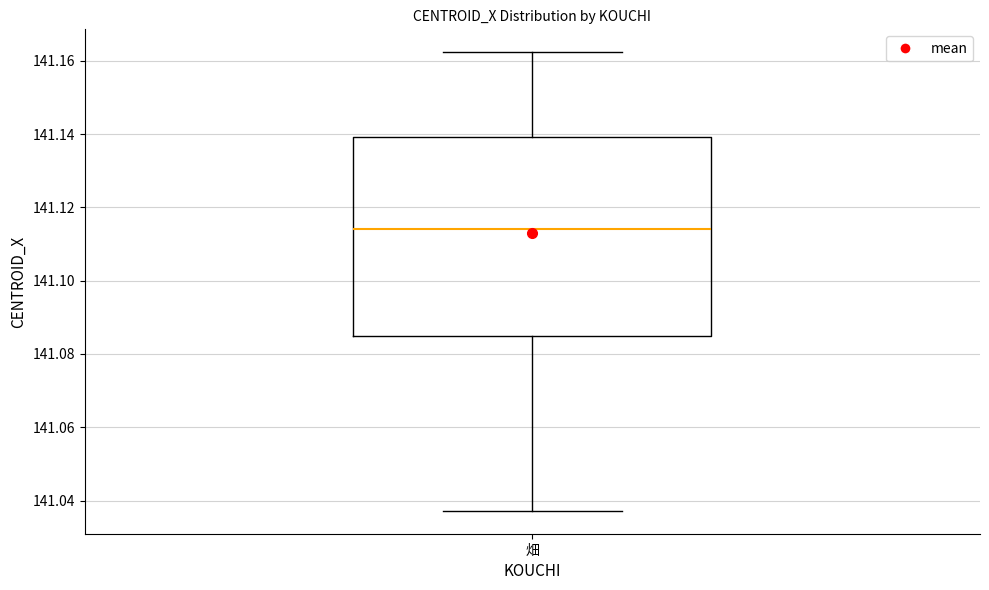

Where does the upper whisker of the box for 畑 end on the y-axis? The values are not printed on the chart, so give them approximately, as read against the axis.

141.162